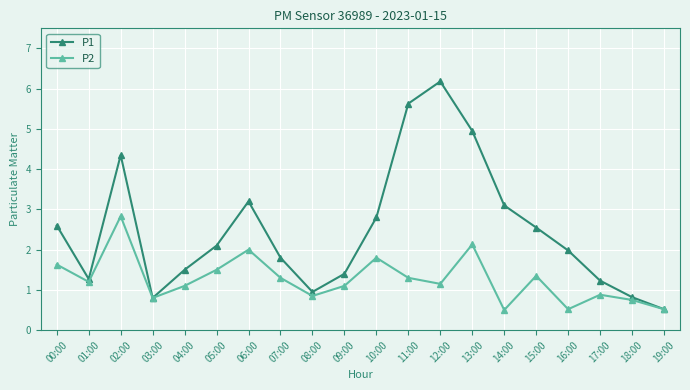

True or false: P1 has a value of 0.7 at 00:00.

False